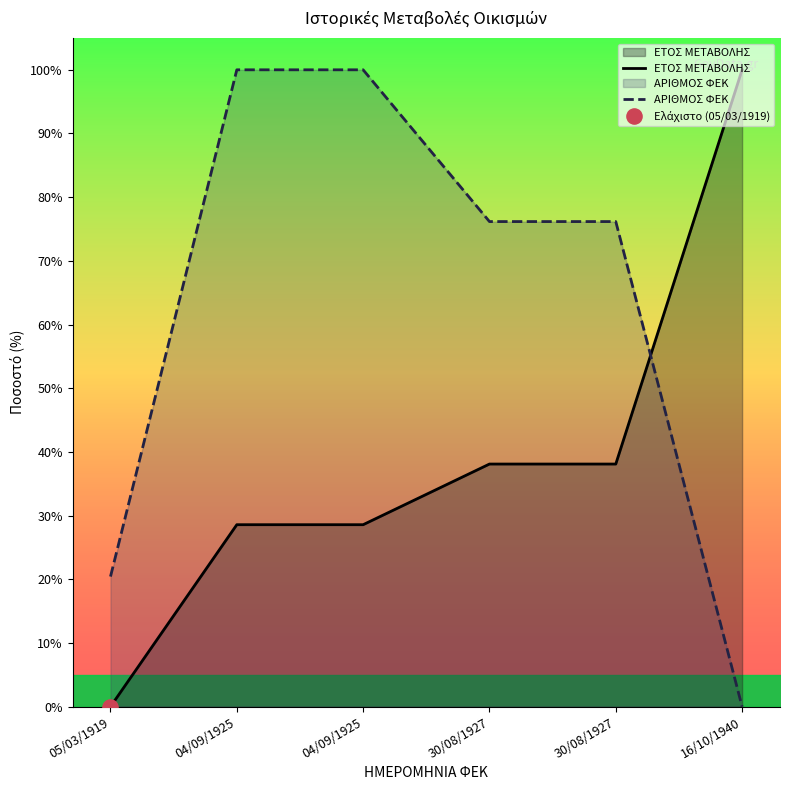

Which series has the widest spread of Y values?

ΕΤΟΣ ΜΕΤΑΒΟΛΗΣ